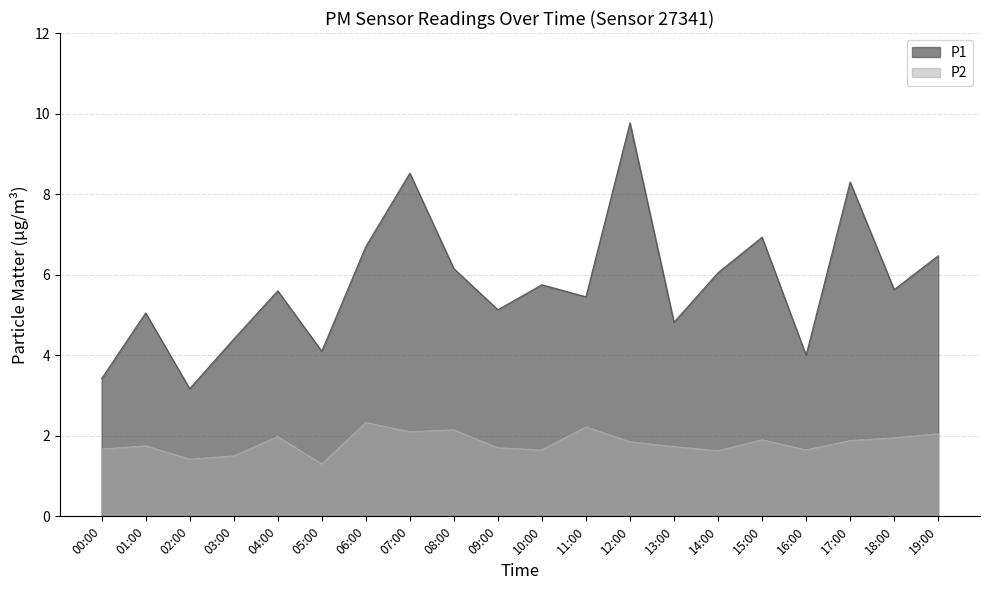

At which label does P1 first exceed 5?

01:00